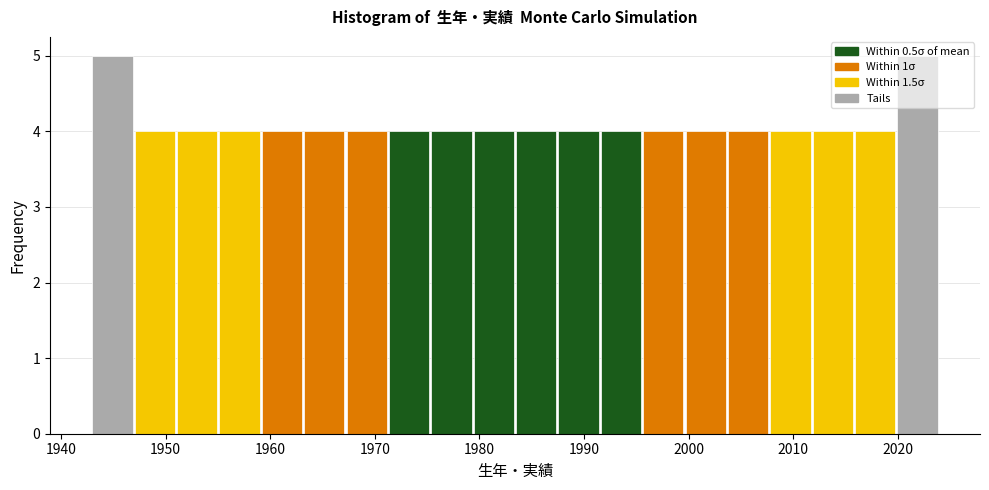

Reading left to right, list every bar in this chart as the range it spans on the x-axis followed by its height. Neither the bar edges nor the heights are printed on the chart, so give them approximately, as read against the axes.

1943 to 1947: 5
1947 to 1951: 4
1951 to 1955: 4
1955 to 1959: 4
1959 to 1963: 4
1963 to 1967: 4
1967 to 1971: 4
1971 to 1975: 4
1975 to 1979: 4
1979 to 1984: 4
1984 to 1988: 4
1988 to 1992: 4
1992 to 1996: 4
1996 to 2000: 4
2000 to 2004: 4
2004 to 2008: 4
2008 to 2012: 4
2012 to 2016: 4
2016 to 2020: 4
2020 to 2024: 5